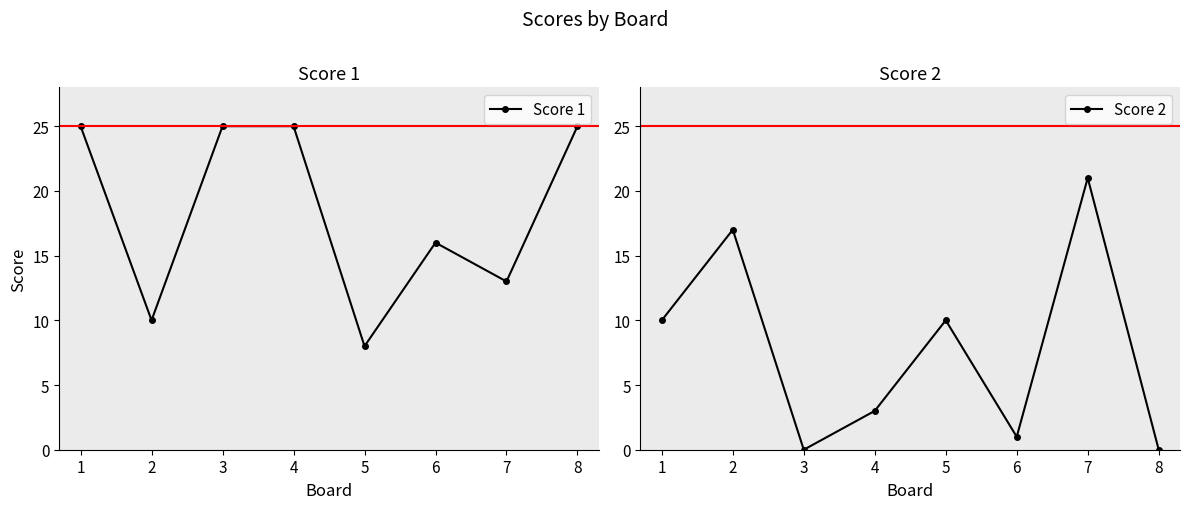

Which series ends up on top after the final intersection of Score 2 and Score 1?

Score 1